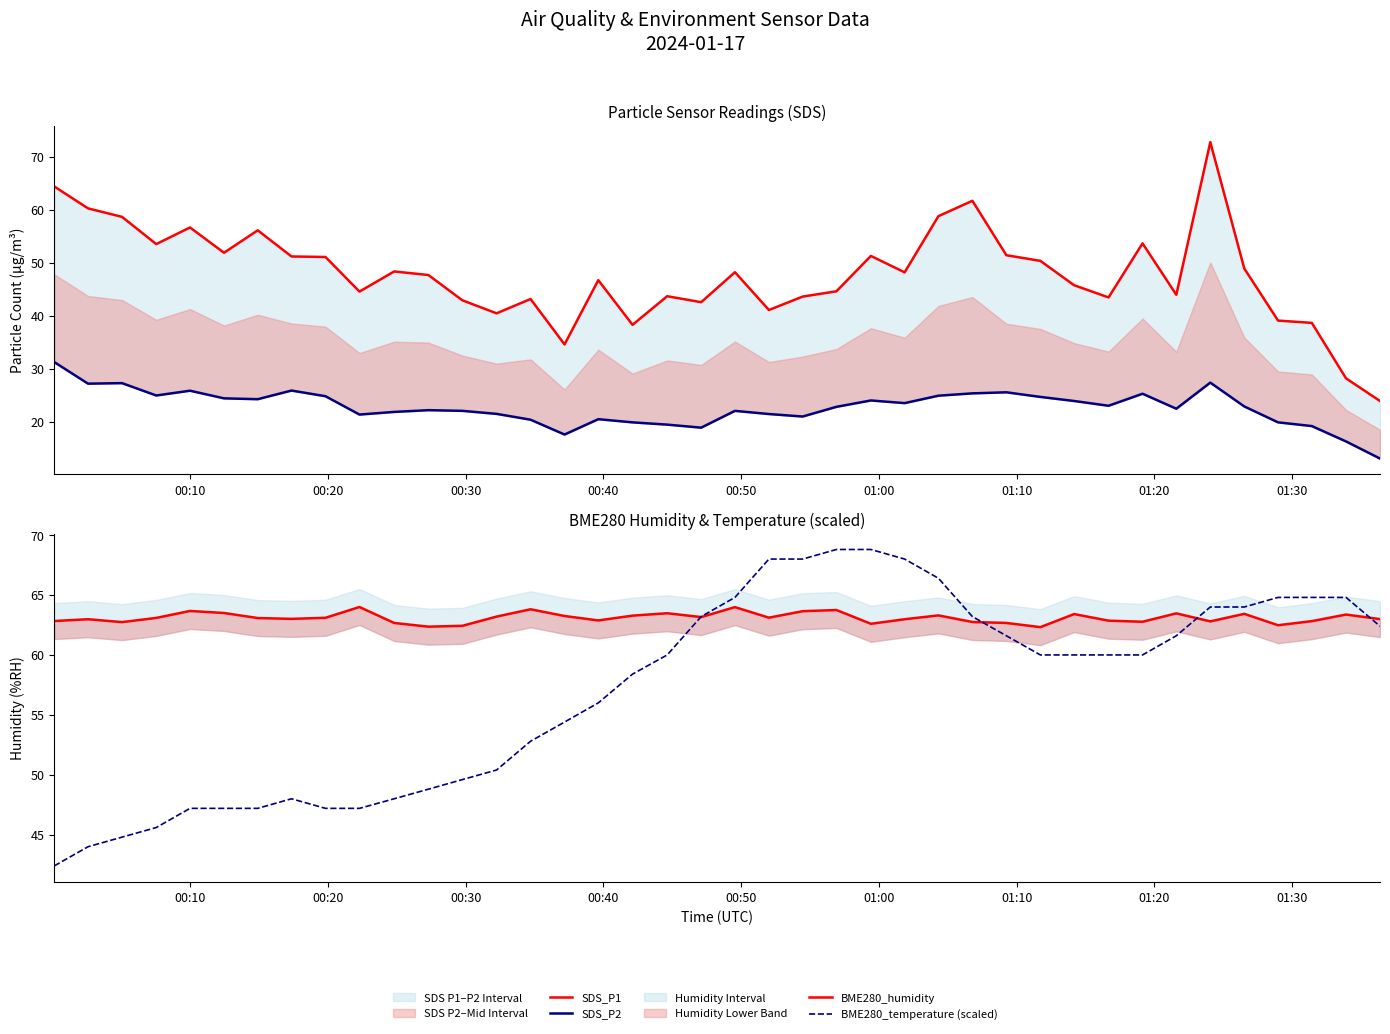

Reading right to left, list all the values displayed in this chart.

SDS_P1: 23.9	28.2	38.7	39.1	48.9	72.8	44.0	53.7	43.5	45.8	50.4	51.4	61.7	58.8	48.2	51.3	44.6	43.6	41.1	48.2	42.6	43.7	38.3	46.7	34.6	43.2	40.5	42.9	47.7	48.4	44.6	51.1	51.2	56.1	51.9	56.7	53.5	58.7	60.3	64.4
SDS_P2: 13.1	16.3	19.2	19.9	22.9	27.4	22.5	25.3	23.0	23.9	24.7	25.6	25.4	24.9	23.5	24.0	22.8	21.0	21.5	22.1	18.9	19.5	19.9	20.5	17.6	20.4	21.5	22.1	22.2	21.9	21.4	24.8	25.9	24.3	24.4	25.9	25.0	27.3	27.2	31.3
BME280_humidity: 63.0	63.4	62.8	62.5	63.4	62.8	63.5	62.8	62.9	63.4	62.3	62.7	62.8	63.3	63.0	62.6	63.8	63.6	63.1	64.0	63.2	63.5	63.3	62.9	63.2	63.8	63.2	62.4	62.4	62.7	64.0	63.1	63.0	63.1	63.5	63.7	63.1	62.7	63.0	62.8
BME280_temperature (scaled): 62.4	64.8	64.8	64.8	64.0	64.0	61.6	60.0	60.0	60.0	60.0	61.6	63.2	66.4	68.0	68.8	68.8	68.0	68.0	64.8	63.2	60.0	58.4	56.0	54.4	52.8	50.4	49.6	48.8	48.0	47.2	47.2	48.0	47.2	47.2	47.2	45.6	44.8	44.0	42.4